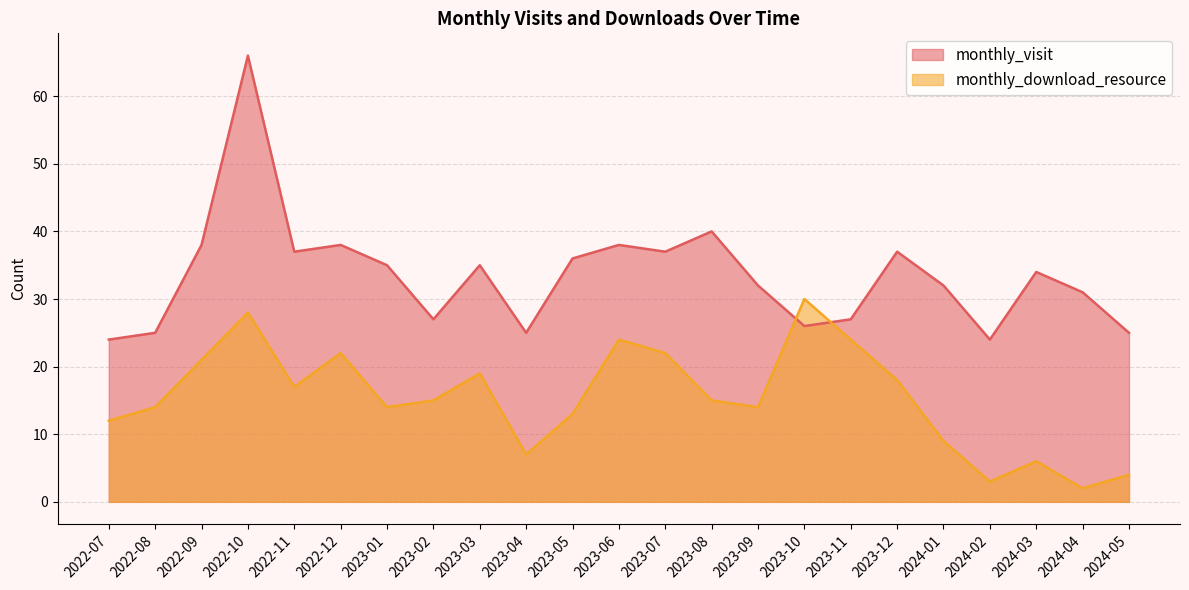

In monthly_visit, how many points are lower than both neighbors (excluding endpoints)?

6